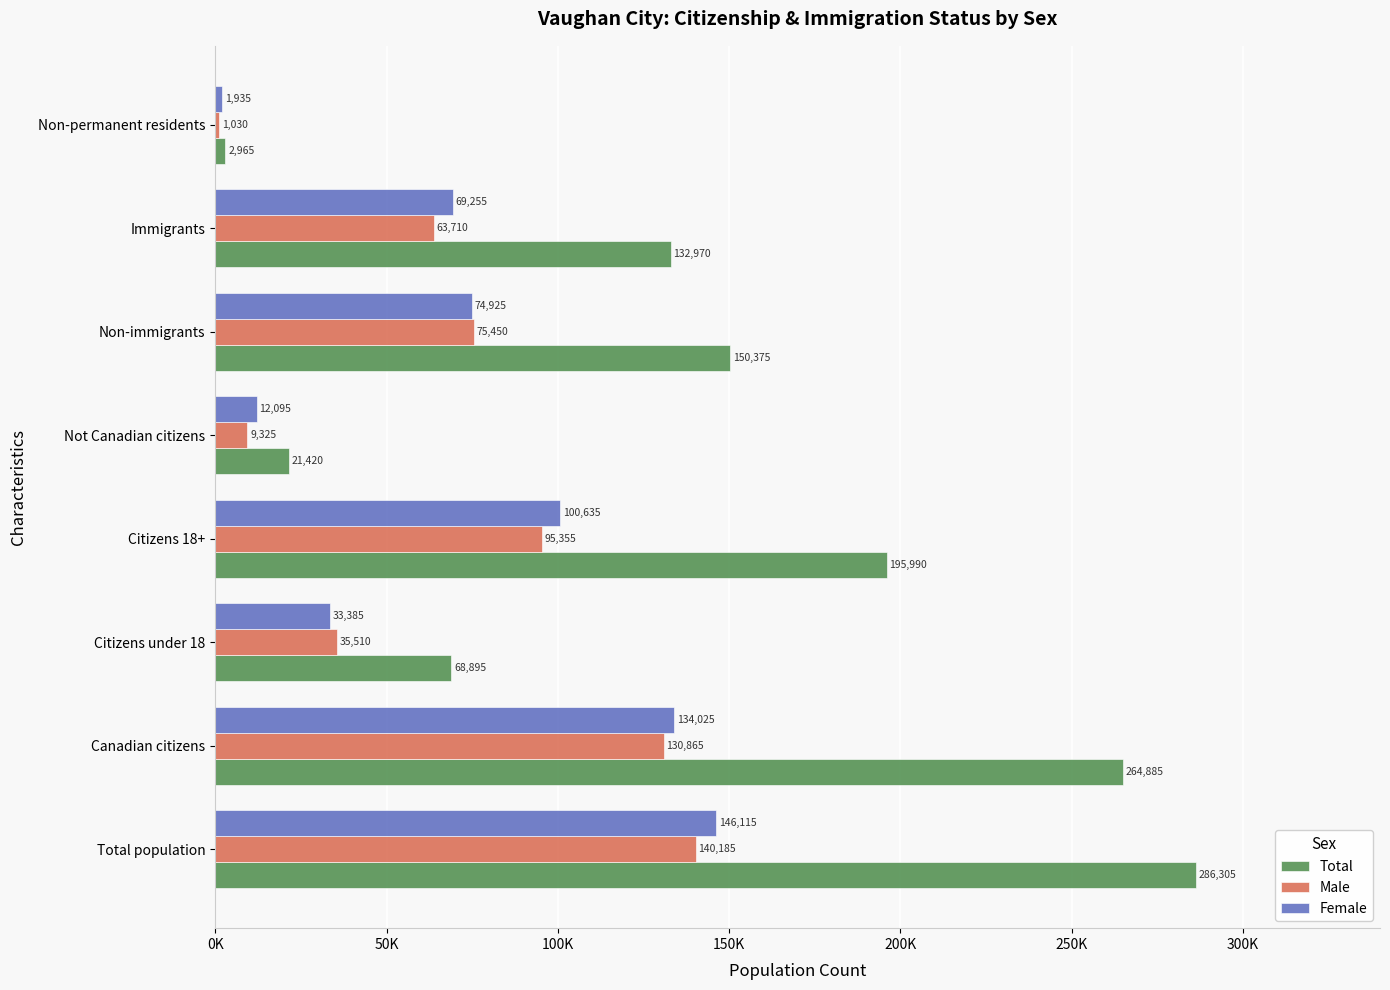

What is the maximum value for Female?

146115